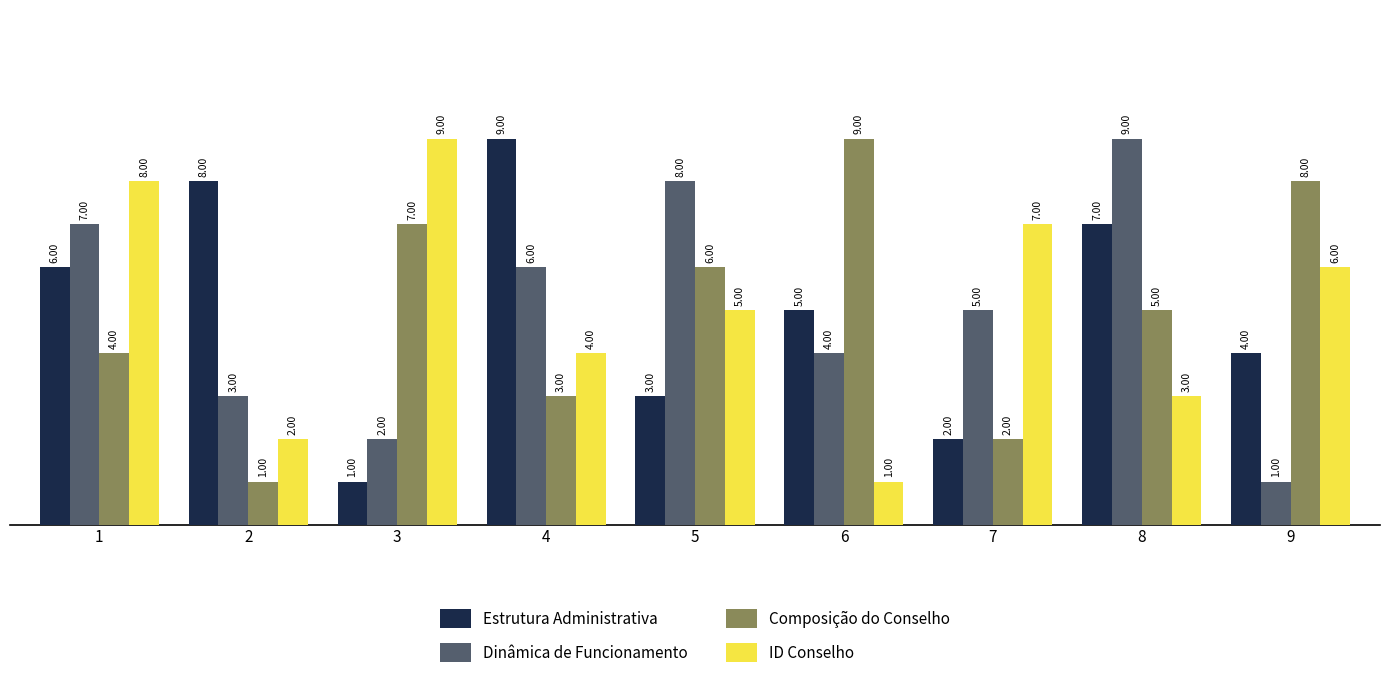

Is it true that Dinâmica de Funcionamento equals 8 at 5?

True